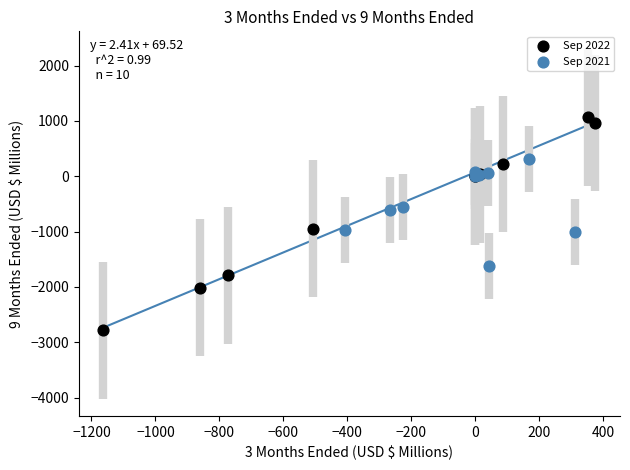

Which series has the largest Y range (max minus min)?

Sep 2022